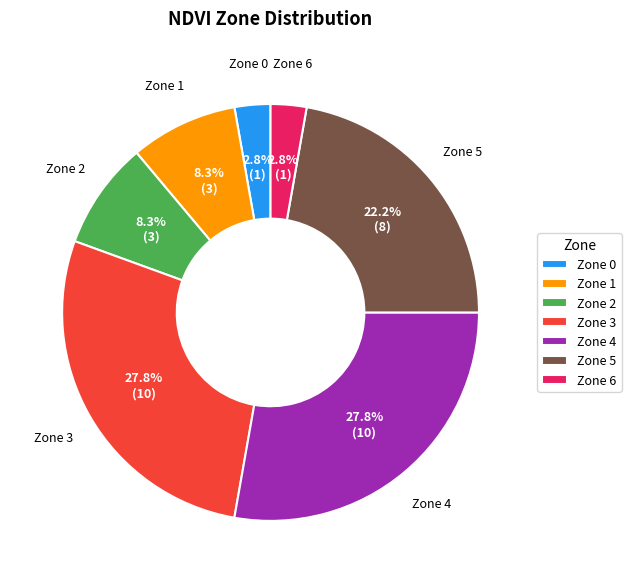

Approximately how many times larger is the value at Zone 6 compared to Zone 0?

1.0